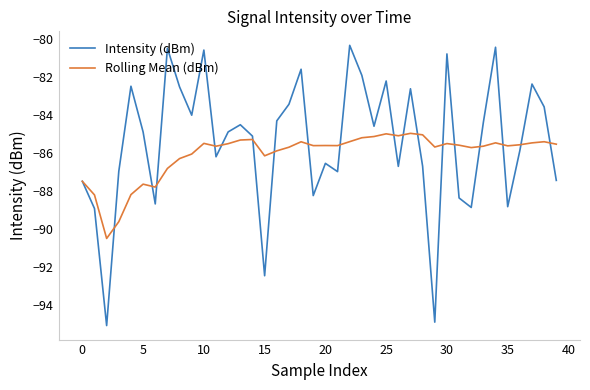

What is the maximum value shown in the chart?

-80.3